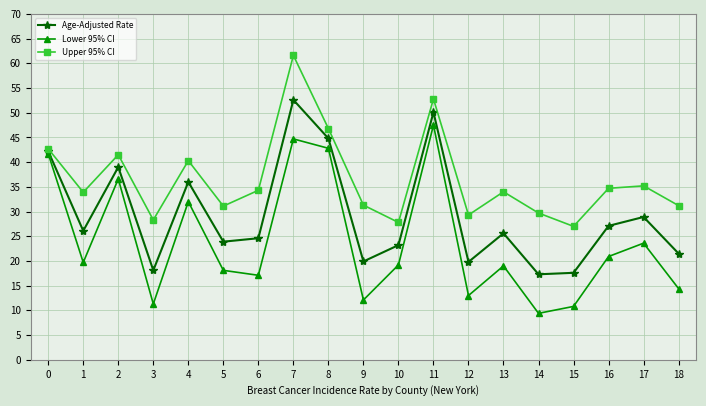

How many categories are shown in the chart?

19